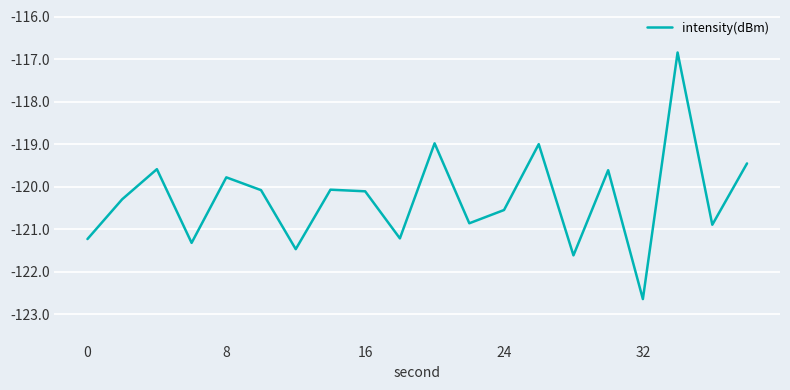

What is the greatest value displayed?

-116.8